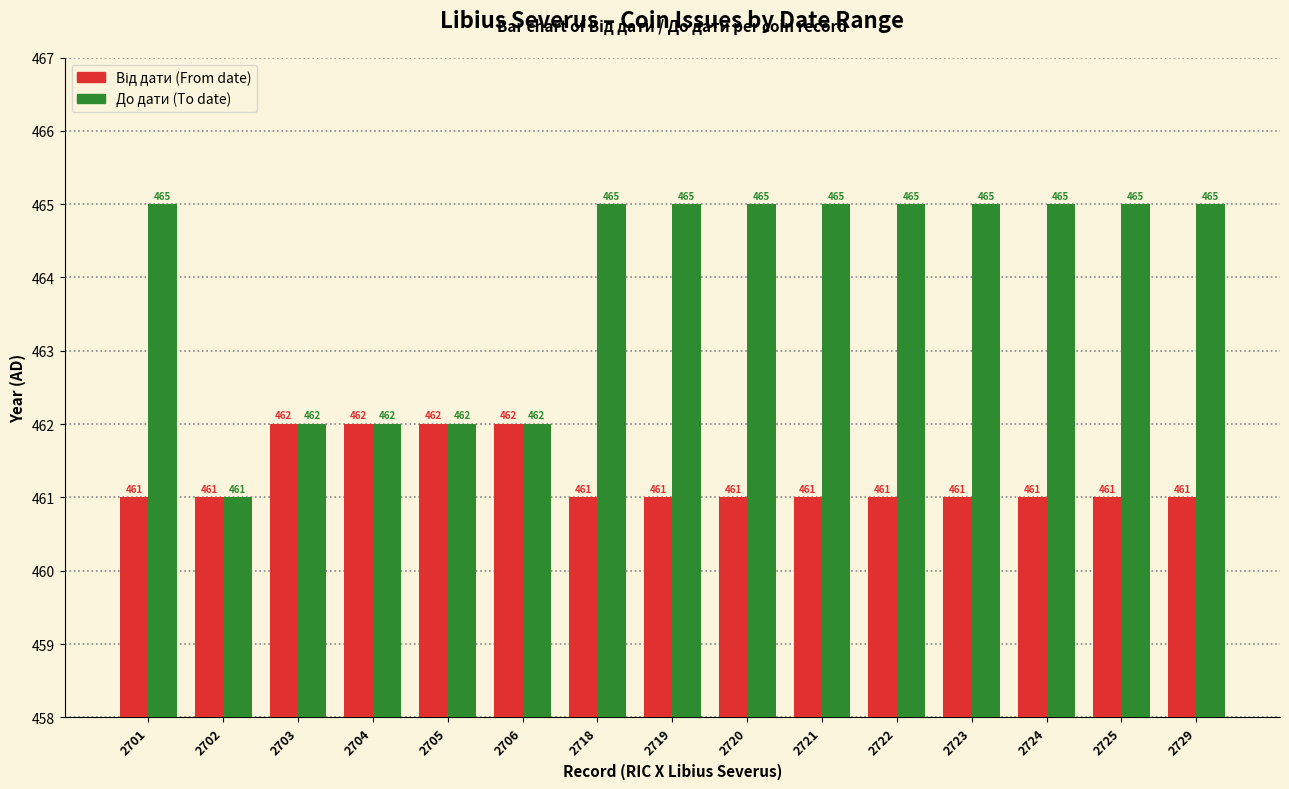

What is the greatest value displayed?

465